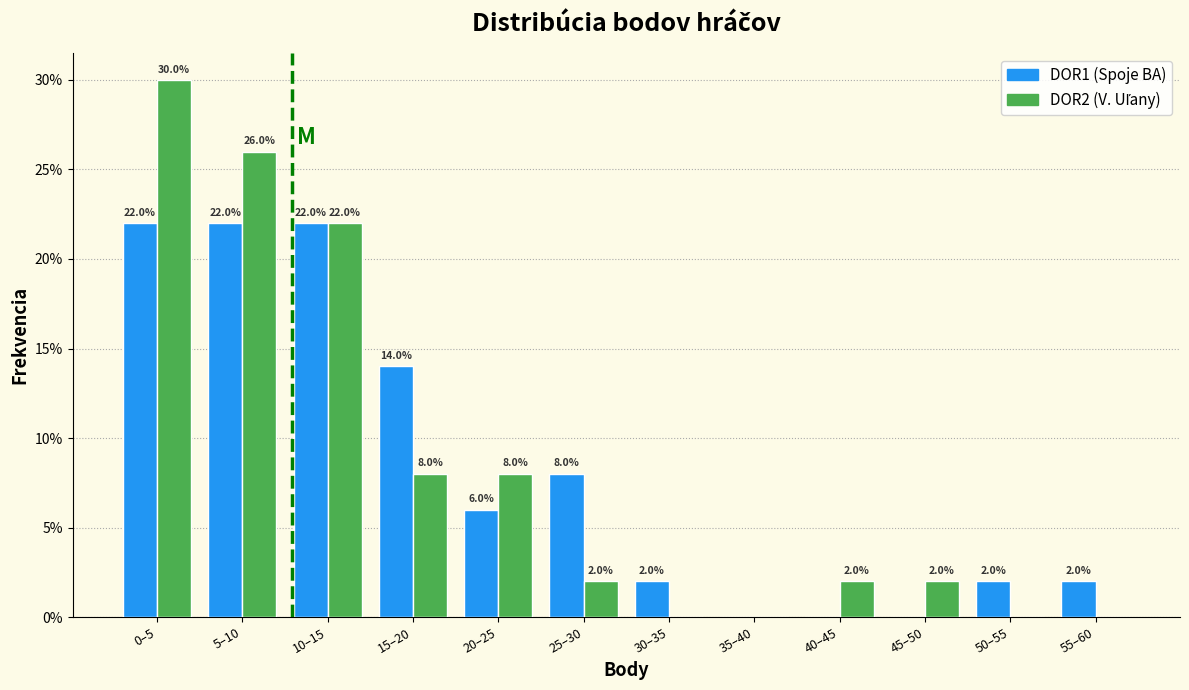

Which series changed the most between 15–20 and 20–25?

DOR1 (Spoje BA)